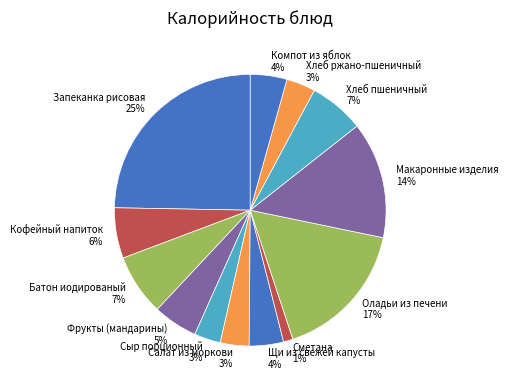

Do Макаронные изделия and Фрукты (мандарины) together represent more than half of the pie?

No